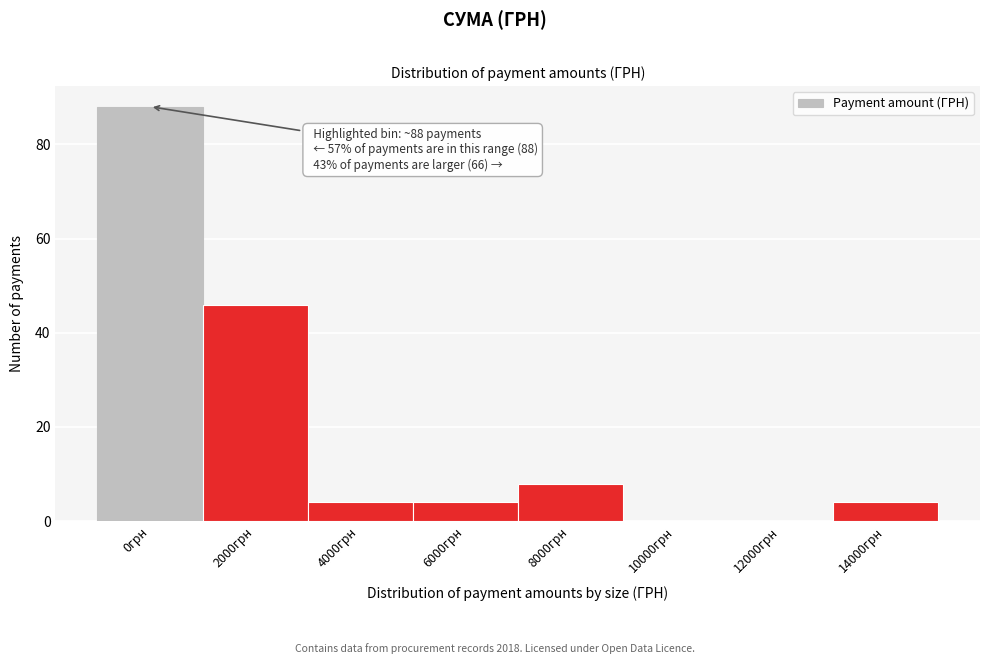

Reading right to left, transcribe all the data shown in this chart.

14000грн=4	12000грн=0	10000грн=0	8000грн=8	6000грн=4	4000грн=4	2000грн=46	0грн=88